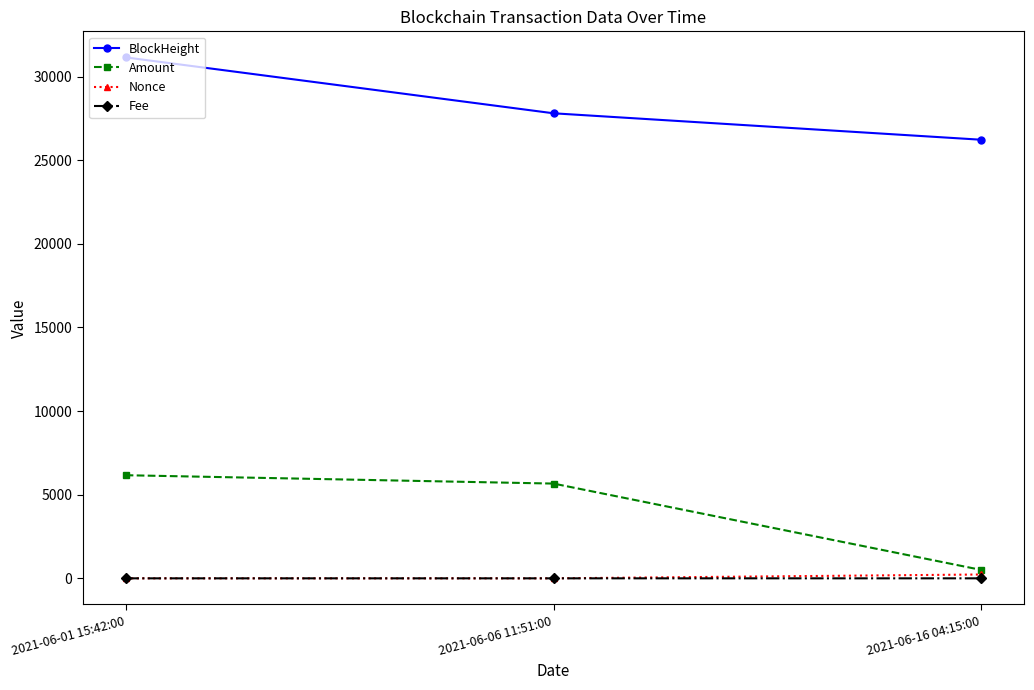

What is the difference between the highest and lowest values at 2021-06-16 04:15:00?

26224.0